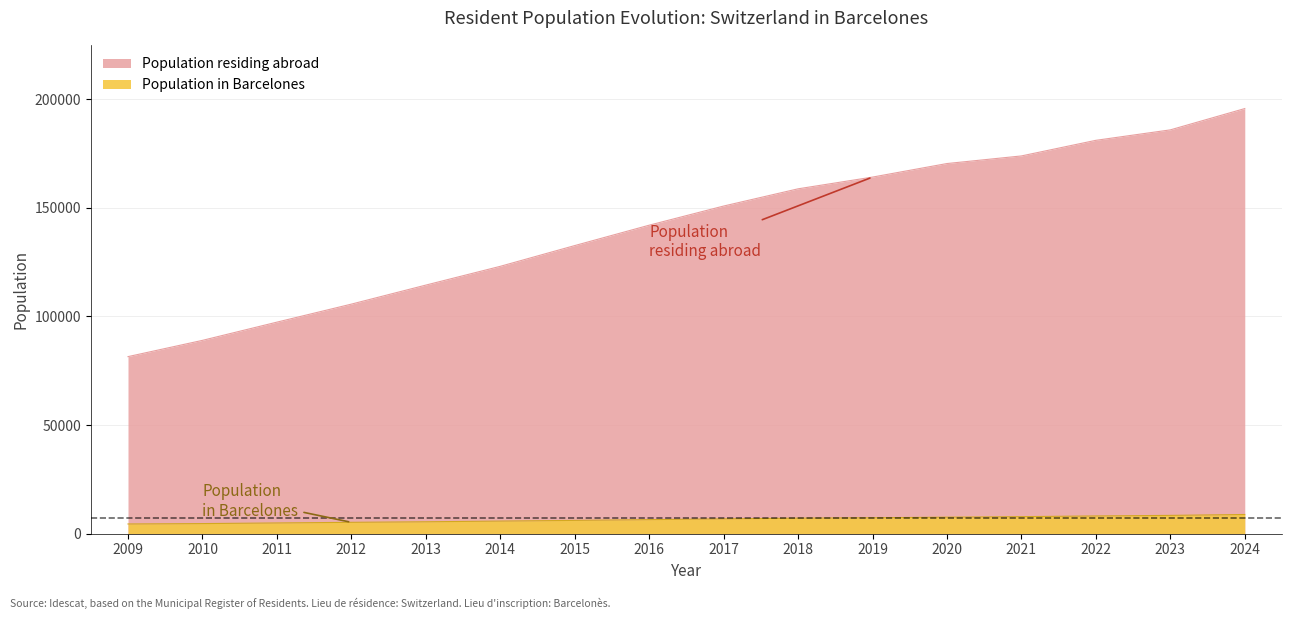

What is the average value of the Population in Barcelones series?

6584